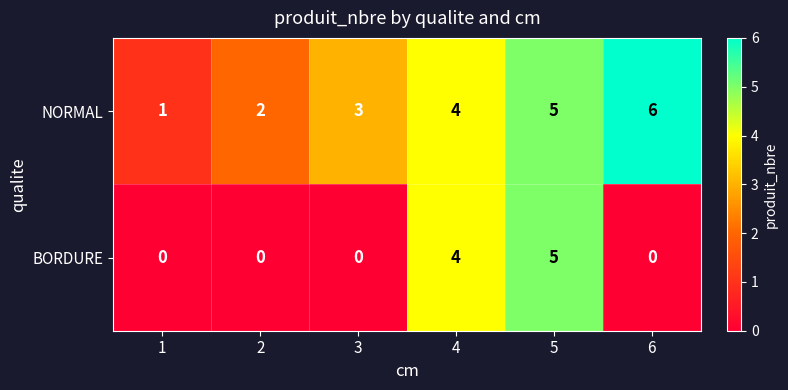

What is the maximum value shown in the chart?

6